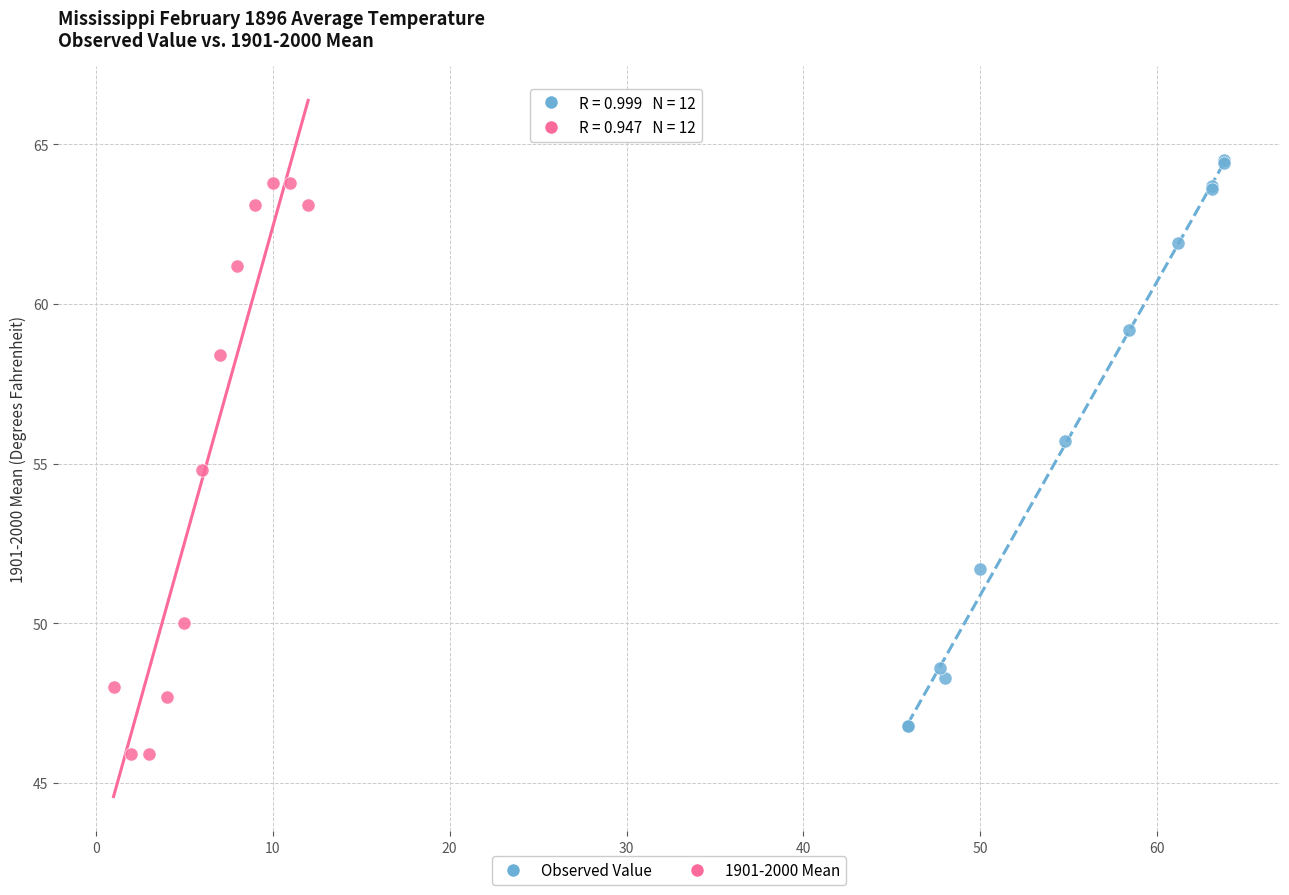

Which series contains the highest Y value?

Observed Value